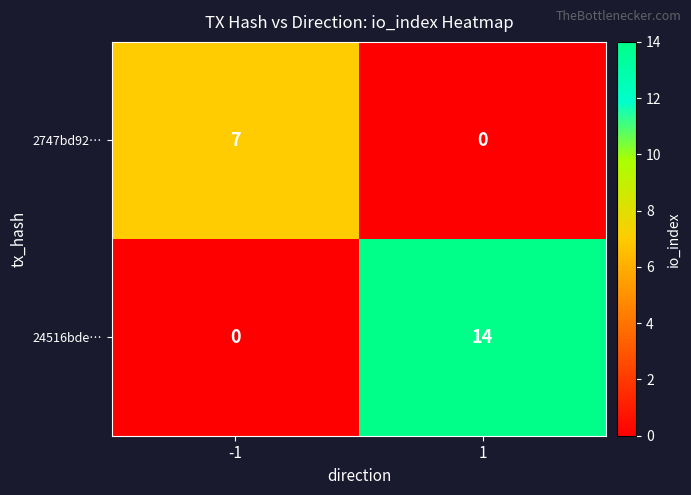

Rank the series at 1 from lowest to highest value.

2747bd92…, 24516bde…